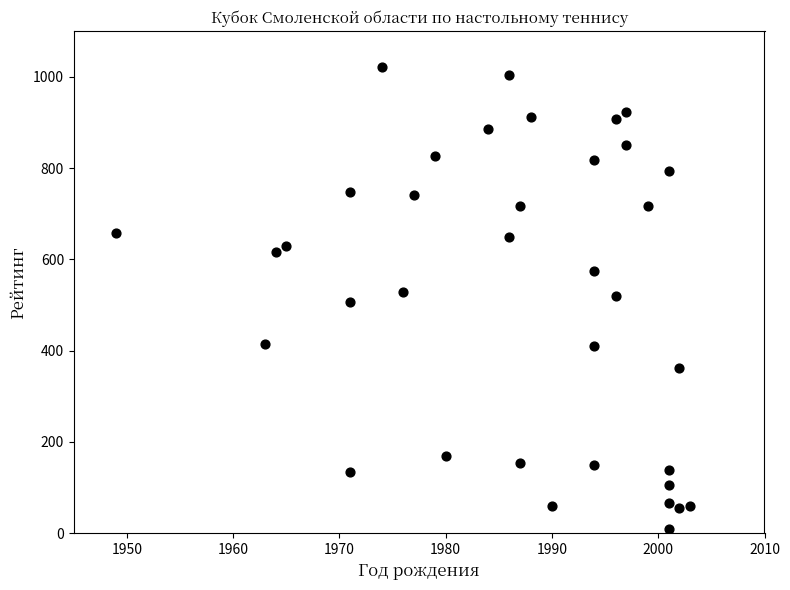

What is the range of Y values (max minus min)?

1013